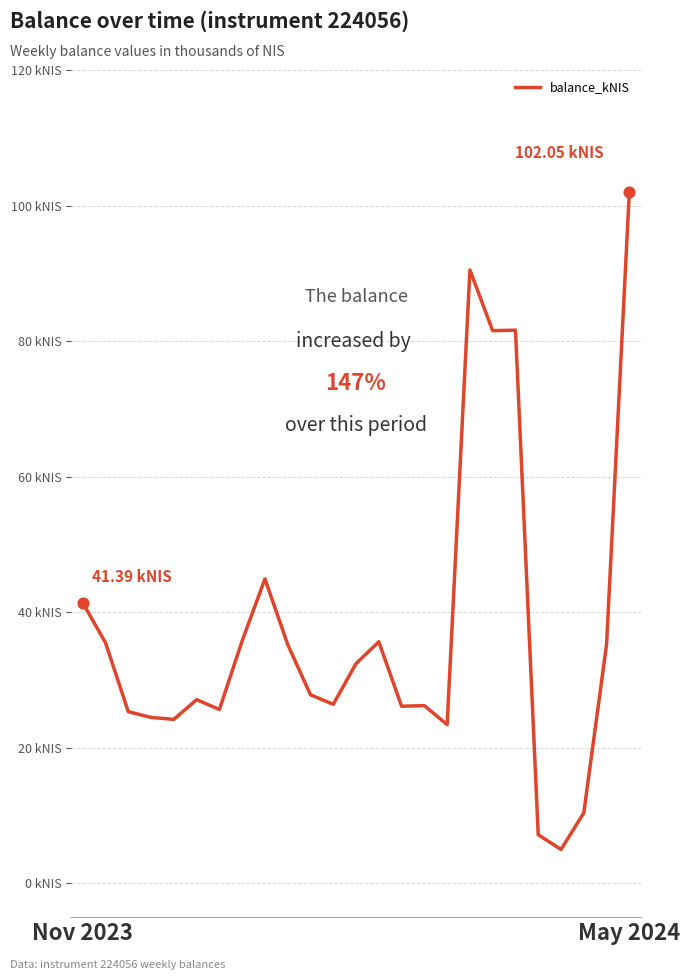

Does the chart have visible grid lines?

Yes